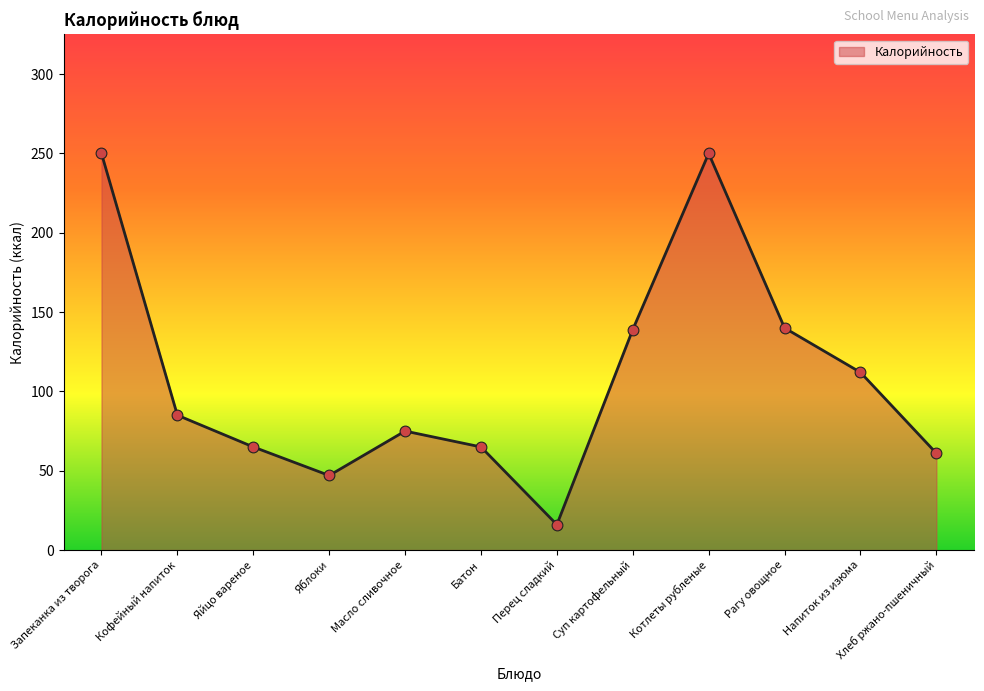

Approximately how many times larger is the value at Яблоки compared to Котлеты рубленые?

0.2